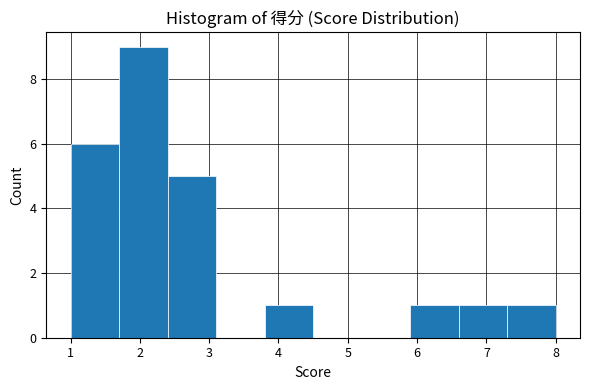

Reading left to right, transcribe this chart: for each bar, give the range it covers on the x-axis and its height. The values are not printed on the chart, so give them approximately, as read against the axis.

1.0 to 1.7: 6
1.7 to 2.4: 9
2.4 to 3.1: 5
3.1 to 3.8: 0
3.8 to 4.5: 1
4.5 to 5.2: 0
5.2 to 5.9: 0
5.9 to 6.6: 1
6.6 to 7.3: 1
7.3 to 8.0: 1